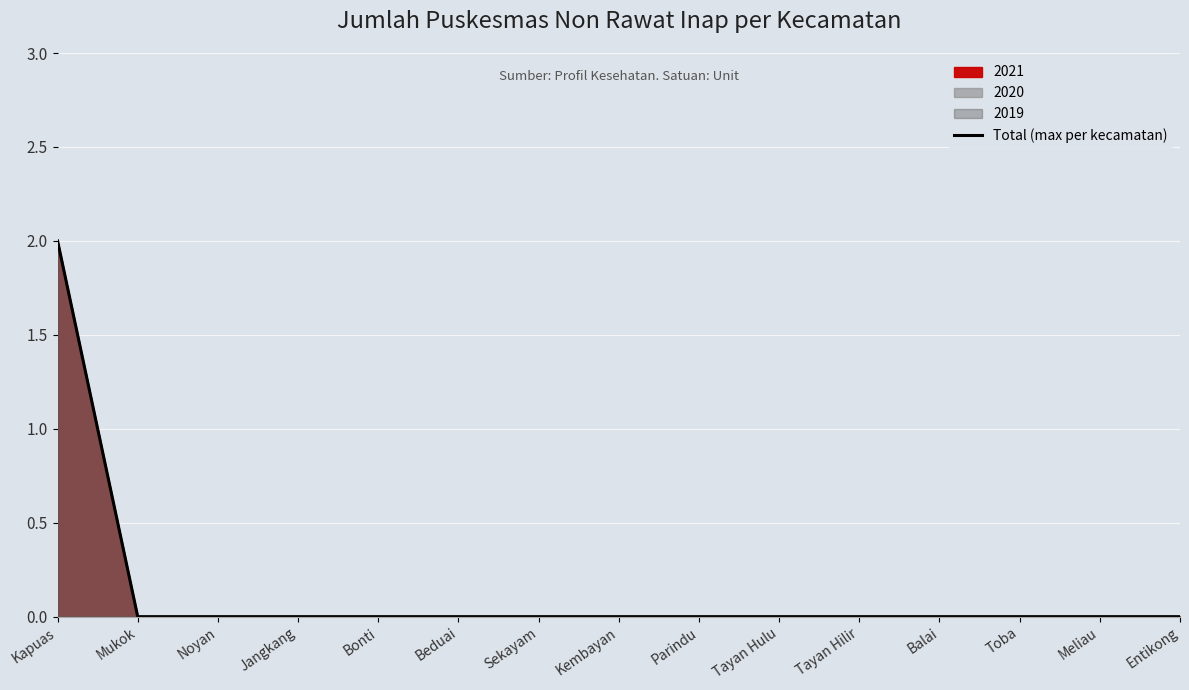

How many categories are shown in the chart?

15